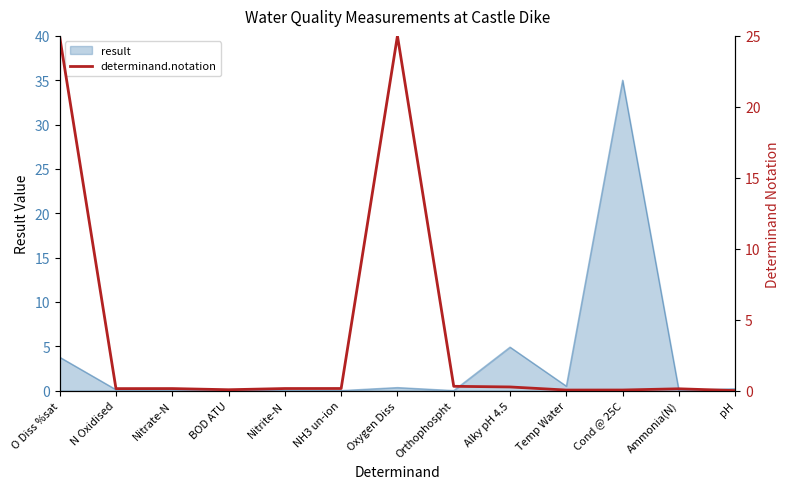

How many data points does each series have?

13